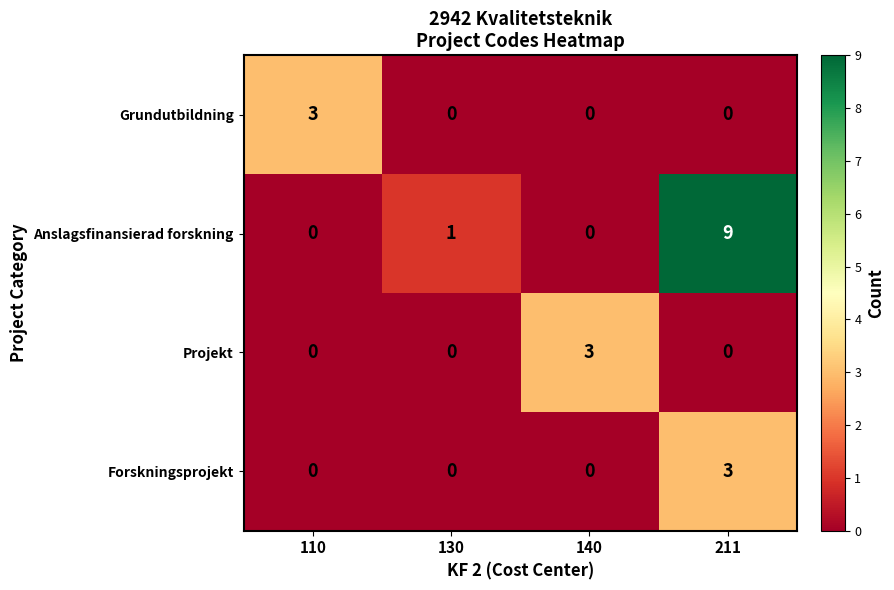

How many Anslagsfinansierad forskning values are between 0 and 9?

4